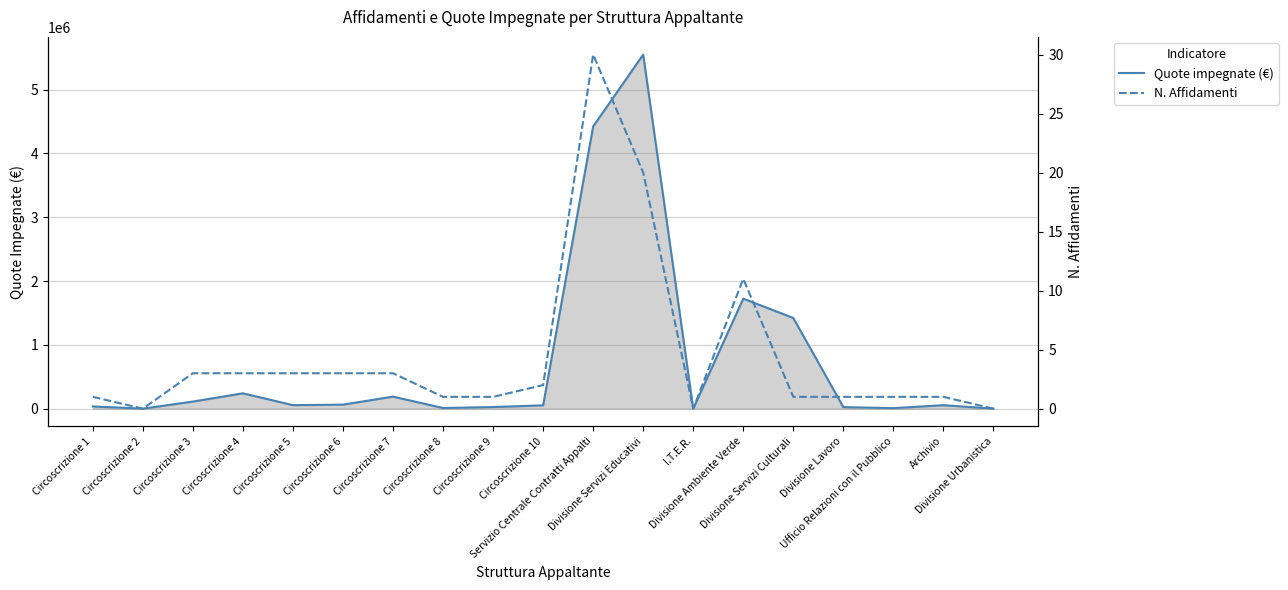

True or false: Quote impegnate (€) and N. Affidamenti intersect in this chart.

False